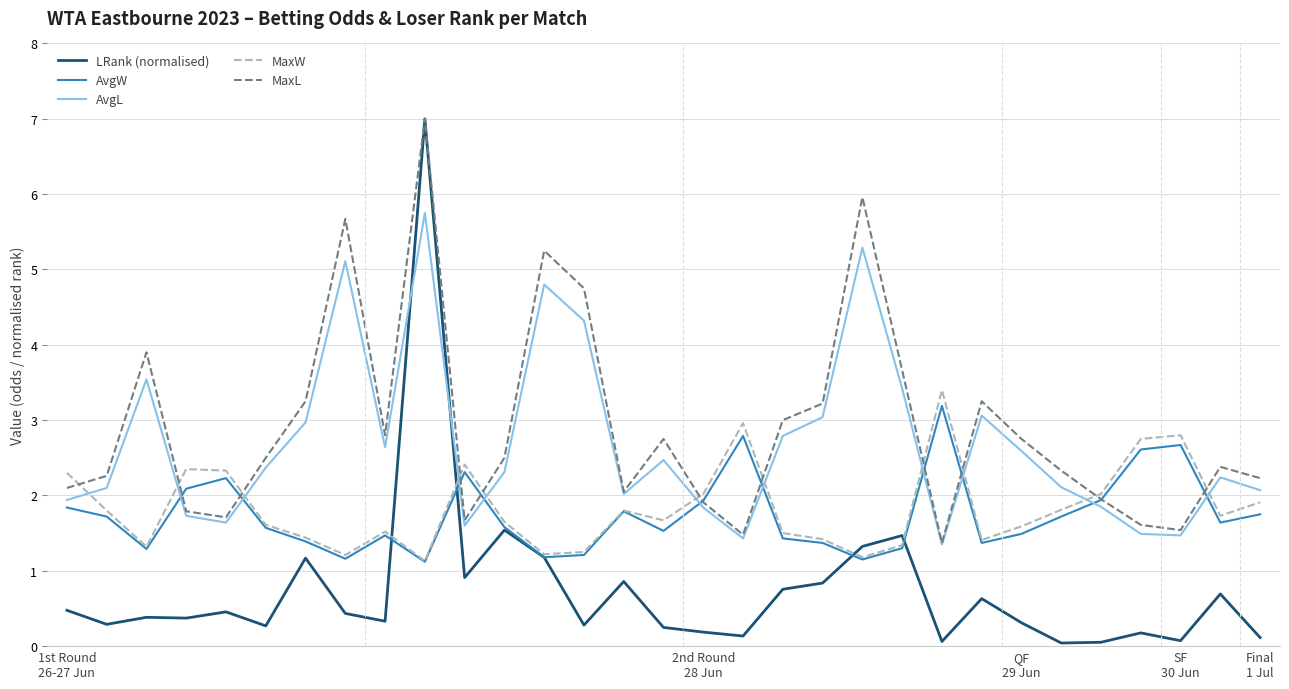

How many lines are shown in the chart?

5